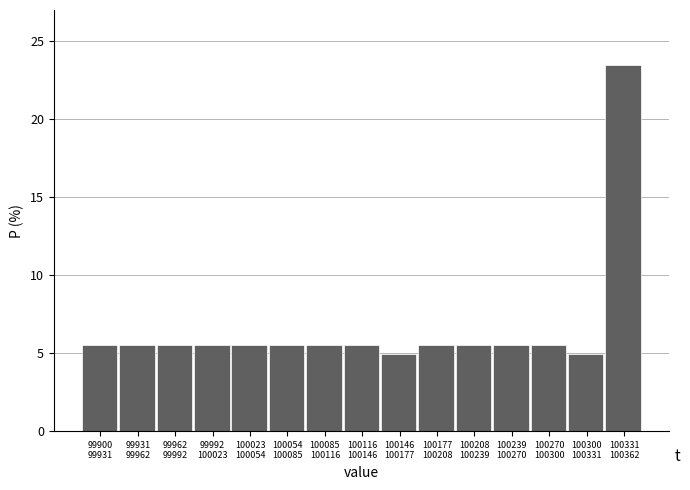

Reading left to right, what are all the values shown in this chart?

5.6	5.6	5.6	5.6	5.6	5.6	5.6	5.6	4.9	5.6	5.6	5.6	5.6	4.9	23.5